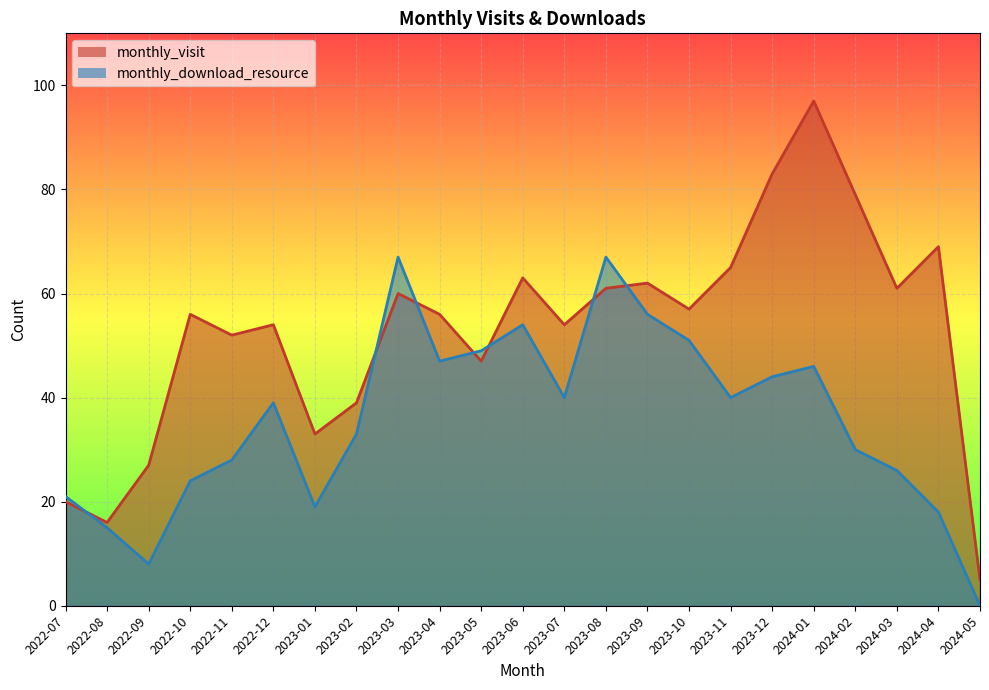

Between 2023-09 and 2024-01, which series saw the biggest shift?

monthly_visit